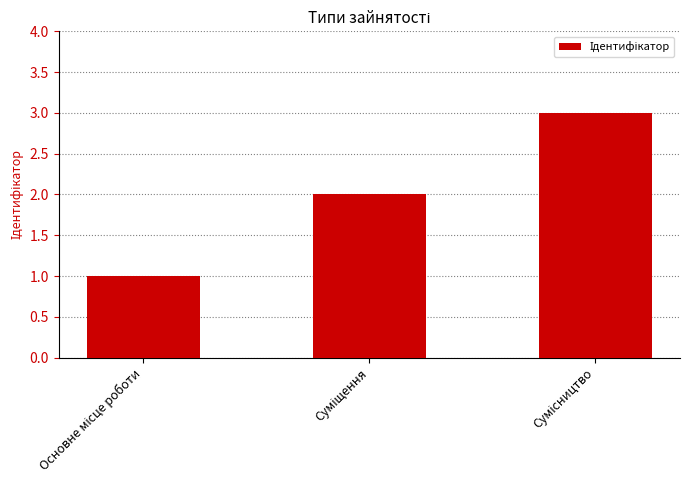

What is the smallest value displayed?

1